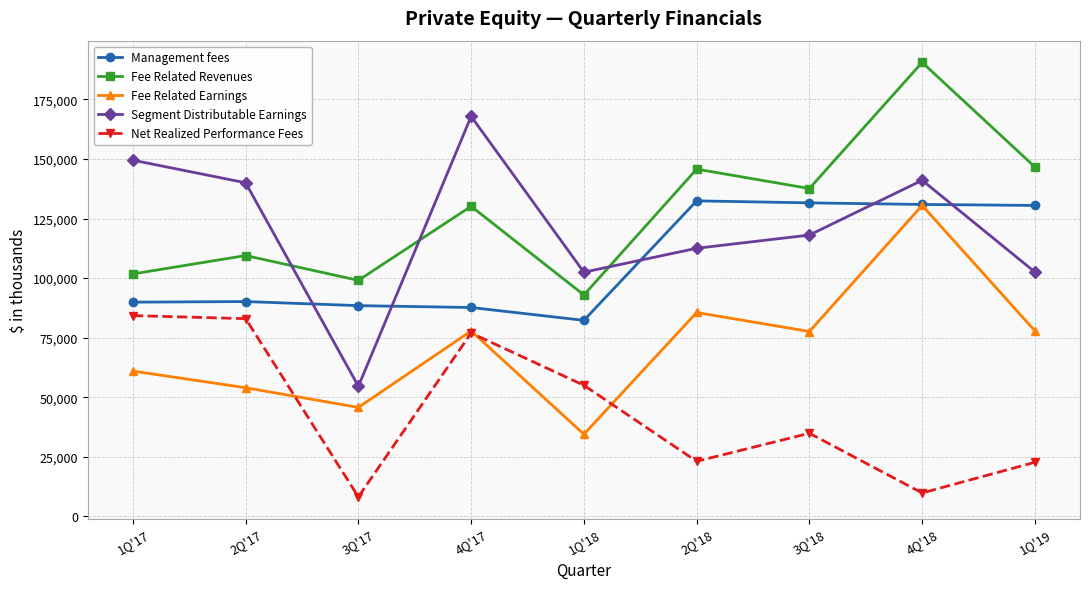

At which category does the chart reach its minimum across all series?

3Q'17